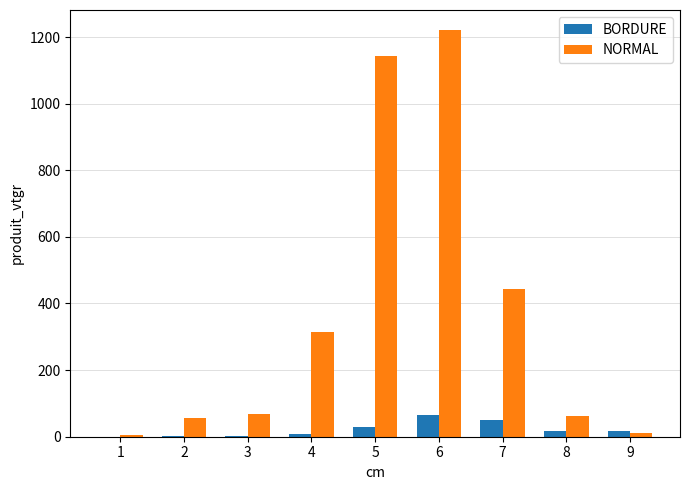

What is the highest value of the BORDURE series?

65.8